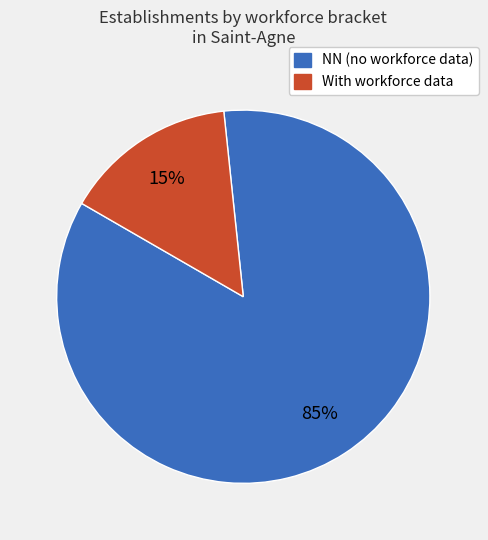

Count the number of slices in the pie.

2